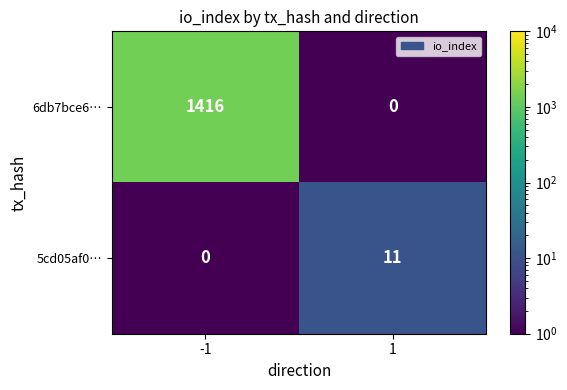

At which category is the sum across all series the highest?

-1